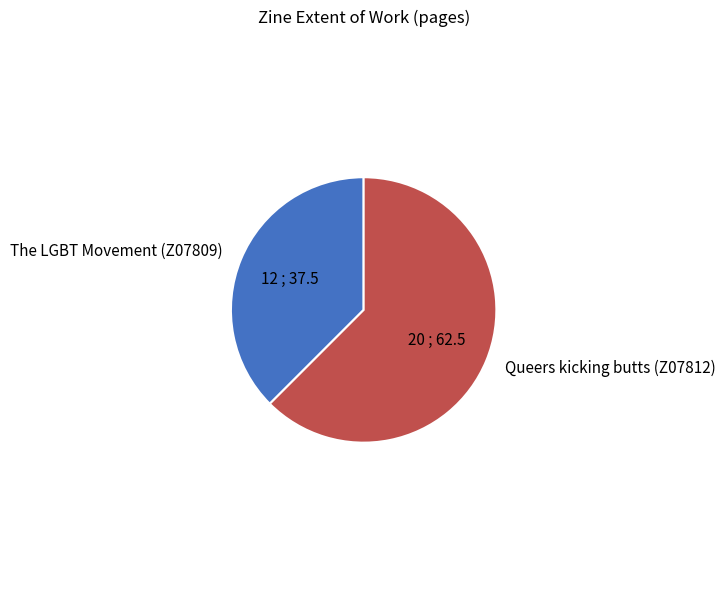

True or false: Queers kicking butts (Z07812) accounts for 62% of the total.

True